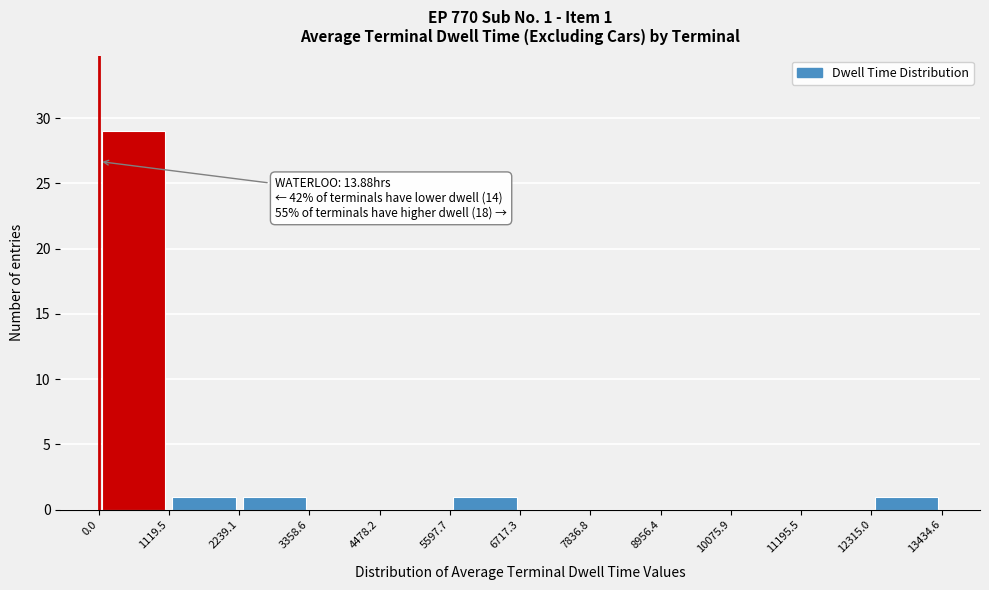

Which range on the x-axis has the tallest bar?

0.0 to 1119.5